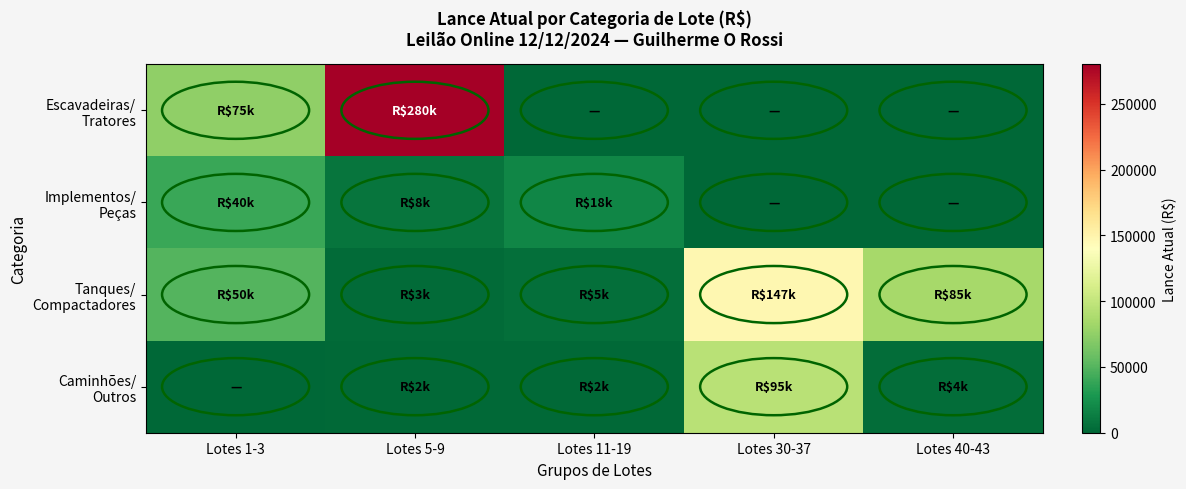

What is the maximum value shown in the chart?

280000